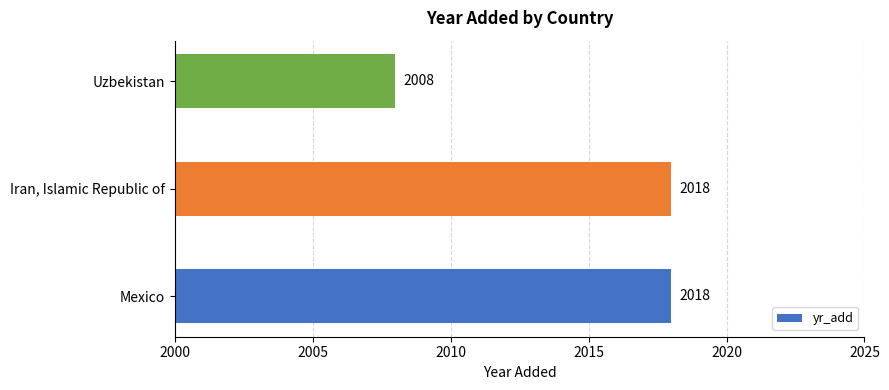

What is the average value?

2015